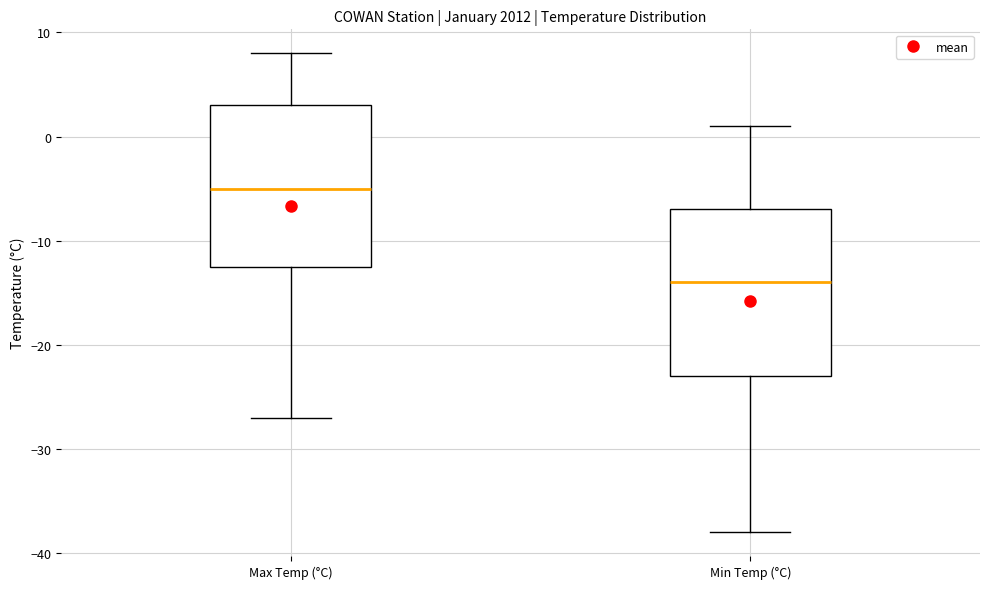

Reading left to right, transcribe this box plot: for each box, give where its median line is, the range the box spans, and where its two whiskers end, as read against the y-axis. The values are not printed on the chart, so give them approximately, as read against the axis.

Max Temp (°C): median -5, box -12 to 3, whiskers -27 to 8
Min Temp (°C): median -14, box -23 to -7, whiskers -38 to 1